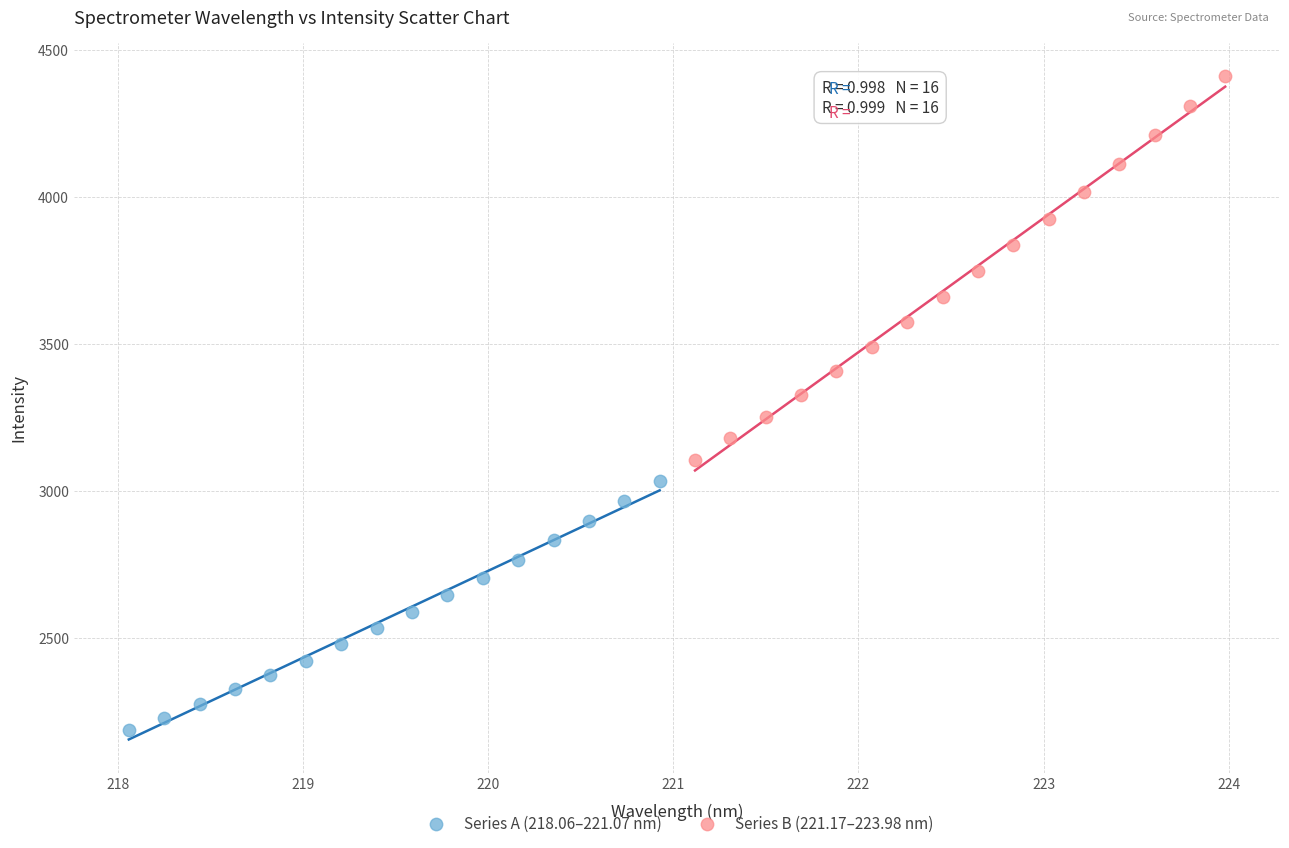

Which series reaches the minimum Y coordinate?

Series A (218.06–221.07 nm)